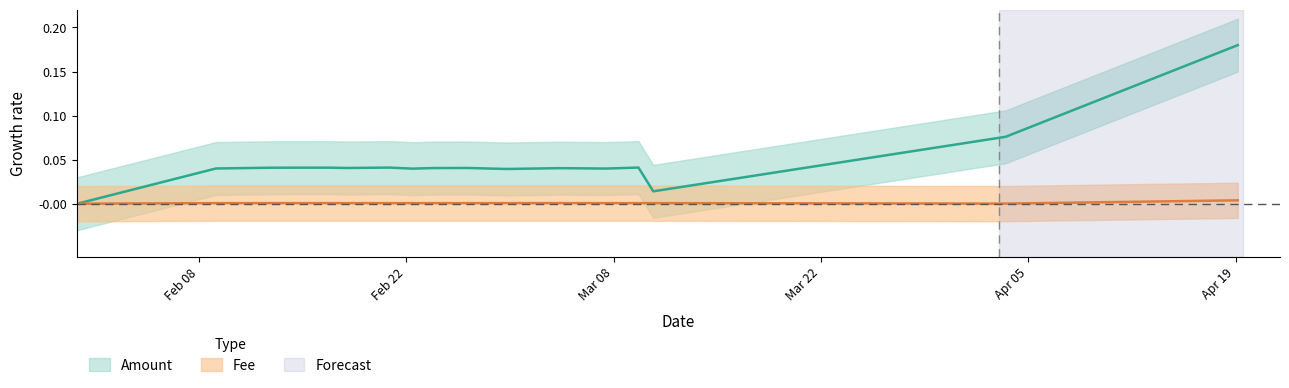

Is it true that the value at 20 is 0.0?

False